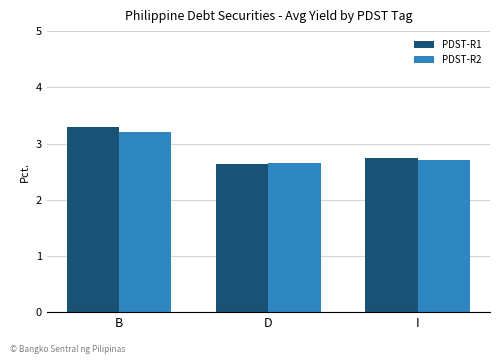

The value of PDST-R2 at B is 3.2. True or false?

True